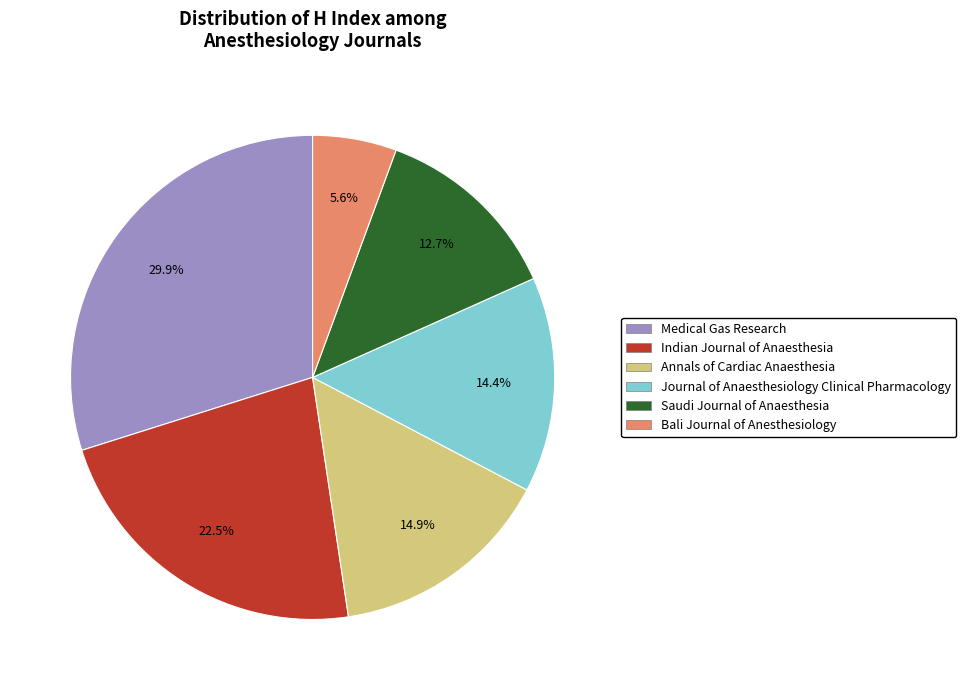

Combined, do Indian Journal of Anaesthesia and Journal of Anaesthesiology Clinical Pharmacology account for over 50%?

No